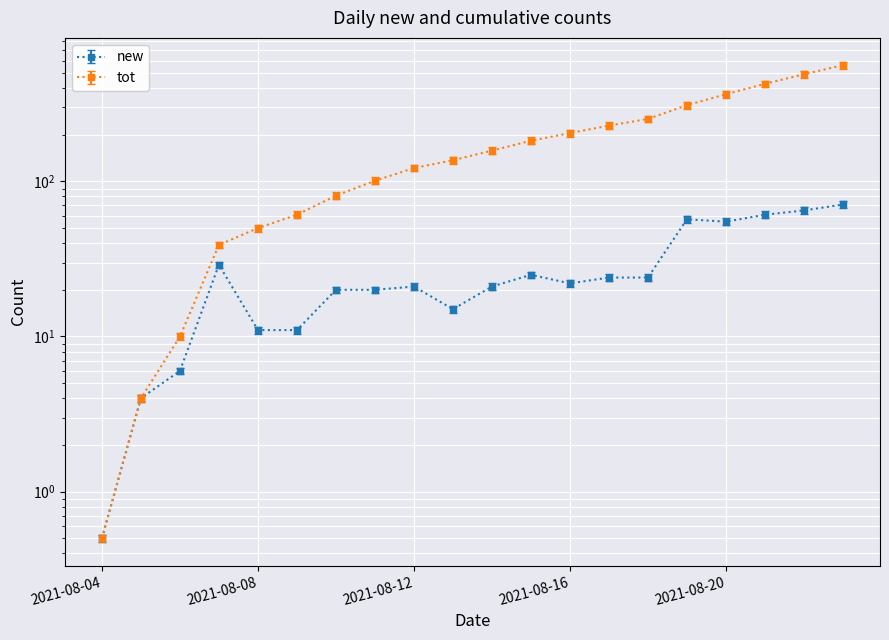

What is the average value of the new series?

26.7